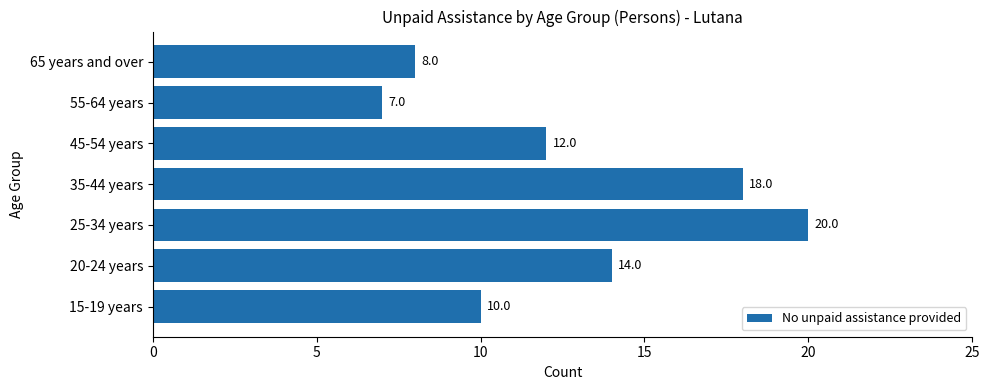

What is the difference between the maximum and second lowest values?

12